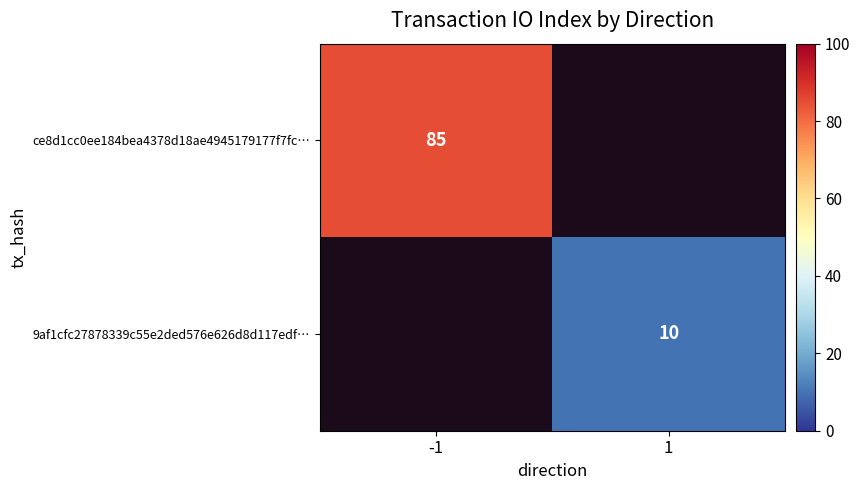

The 9af1cfc27878339c55e2ded576e626d8d117edf… series shows 10 at 1. True or false?

True